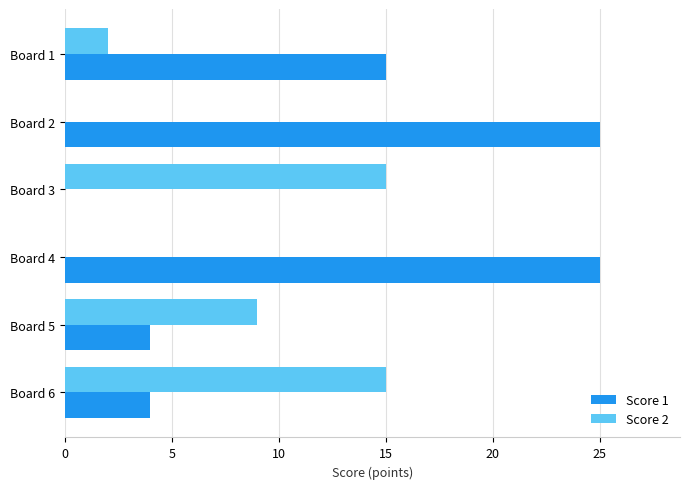

Which series has the largest total across all categories?

Score 1